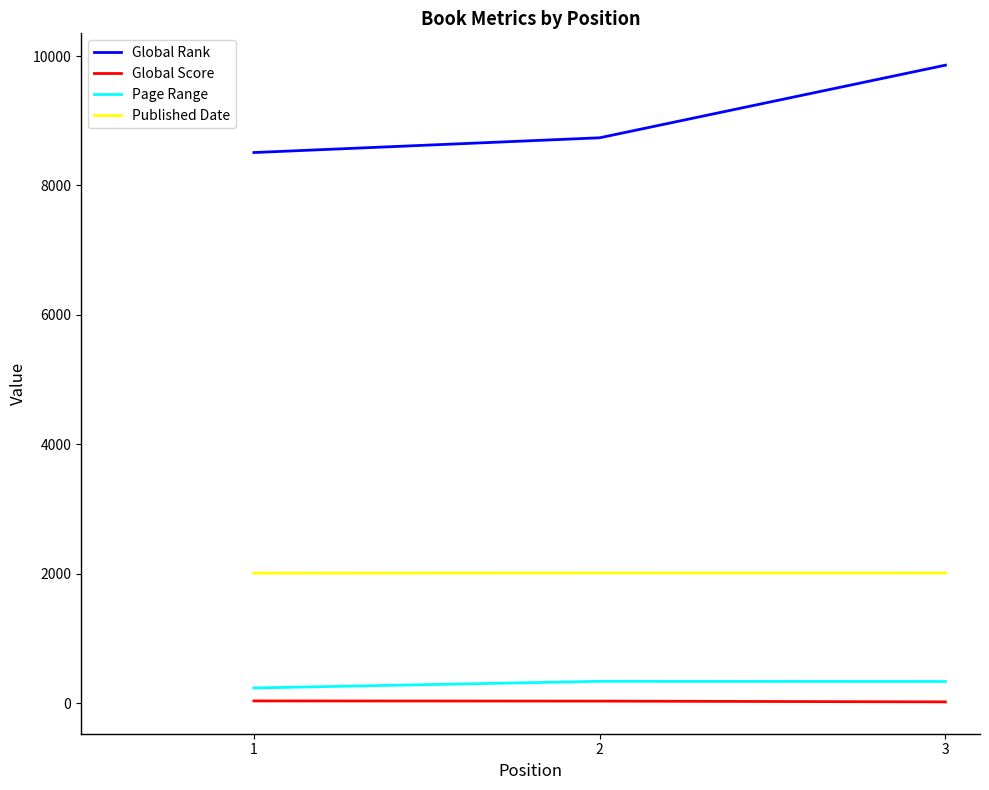

The Published Date series shows 2012 at 3. True or false?

True